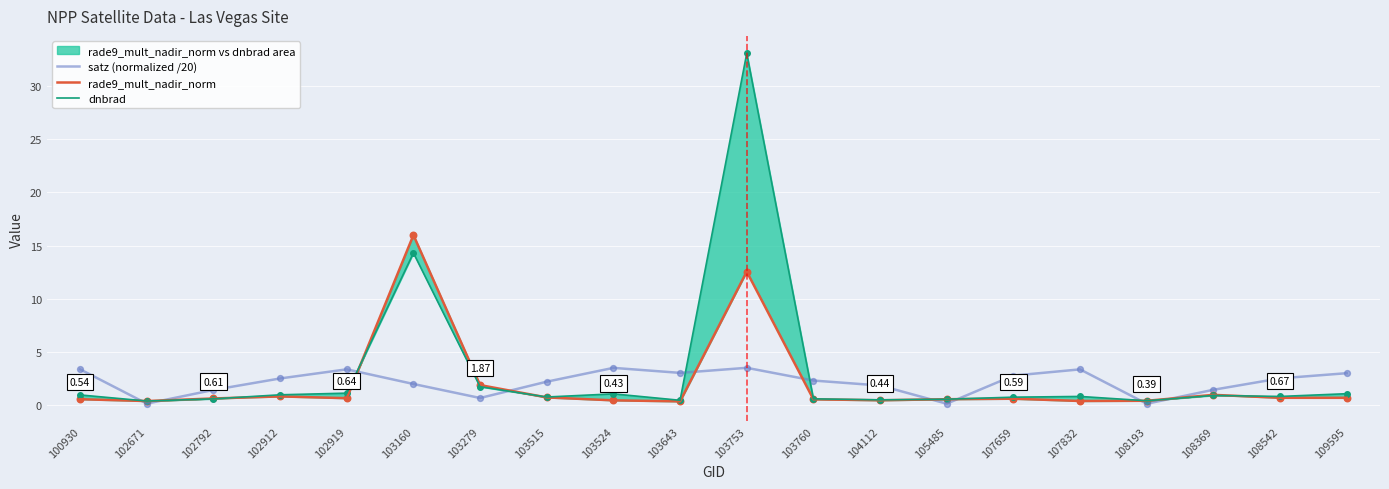

Which series reaches the minimum Y coordinate?

satz (normalized /20)